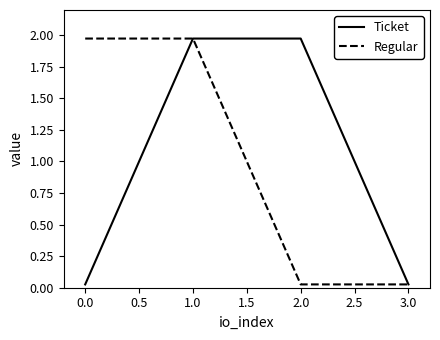

Where does the Ticket series first go above 1?

1.0